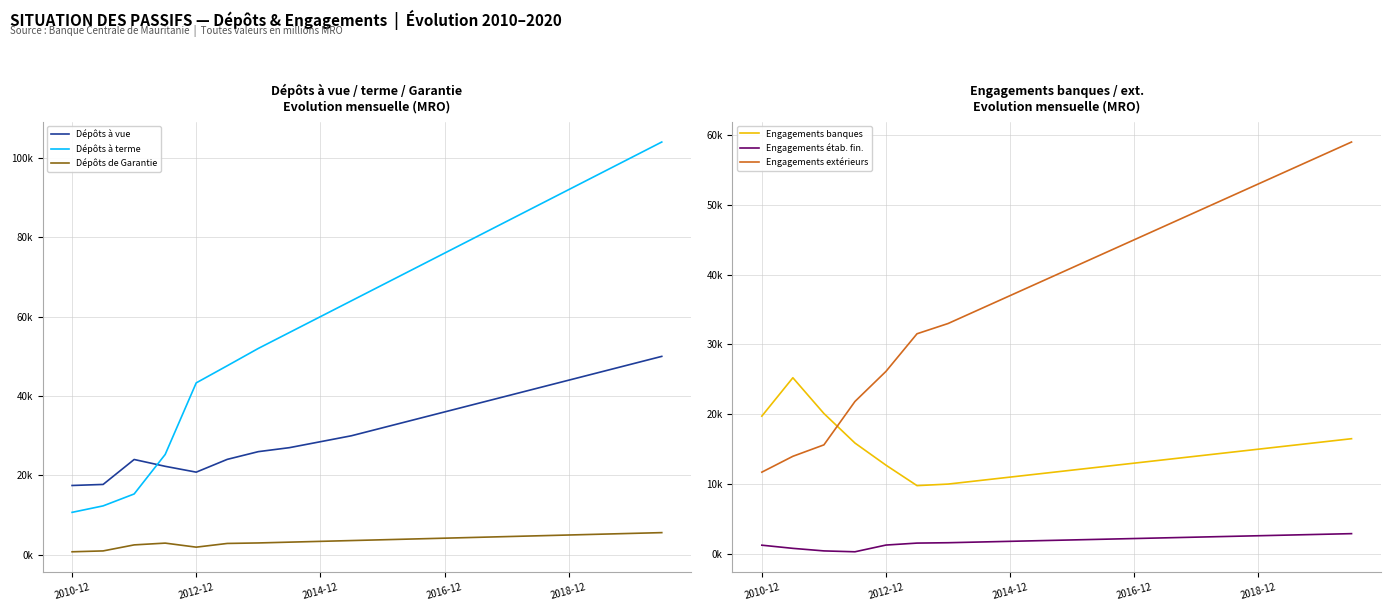

How many lines are shown in the chart?

6